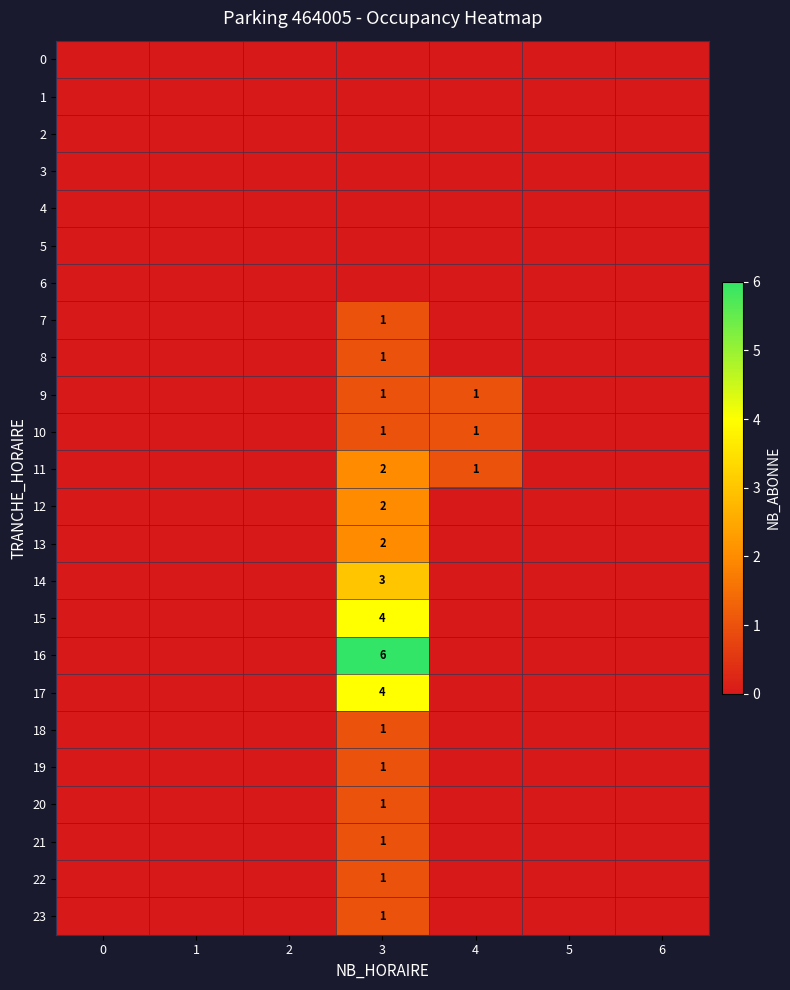

Is the value of row_8 at 1 greater than the value of row_3 at 5?

No